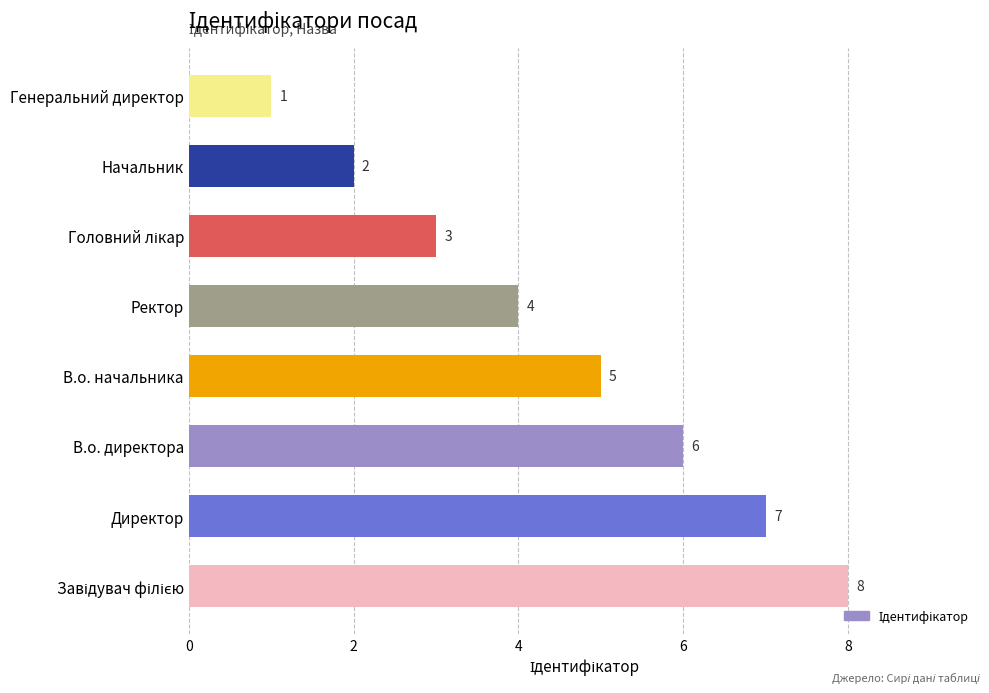

The value at Генеральний директор is 1. True or false?

True